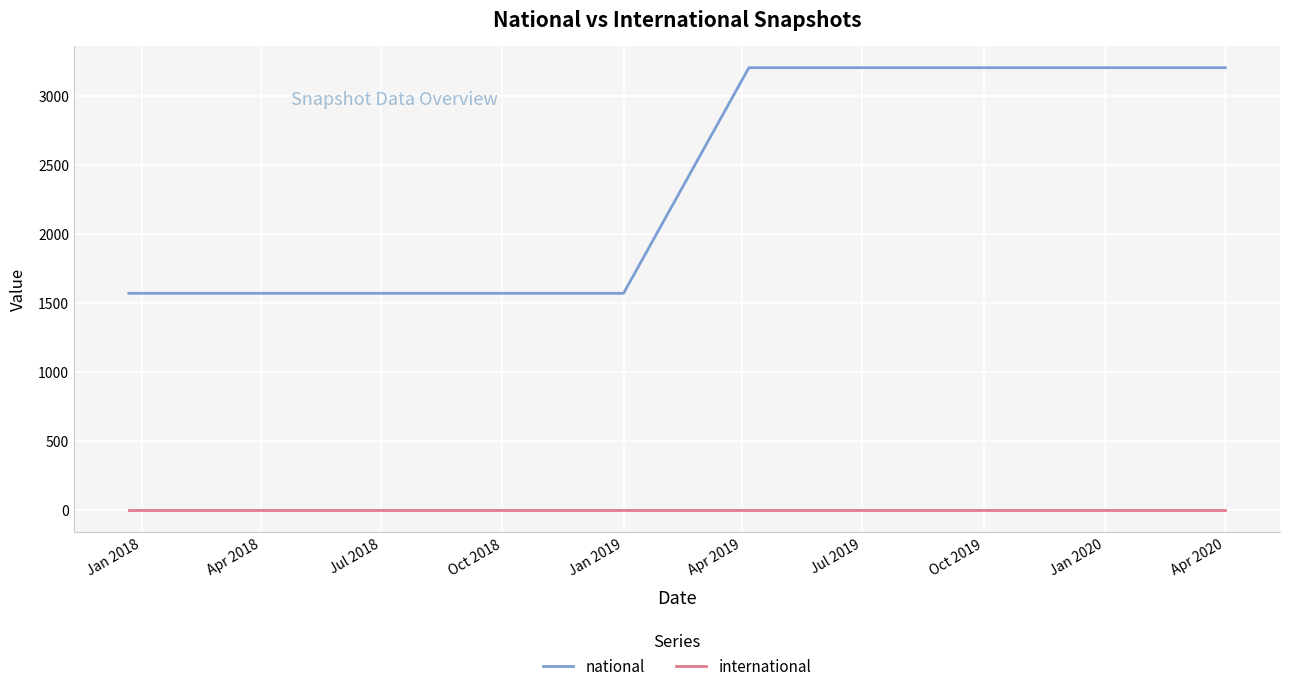

What is the lowest value of the national series?

1568